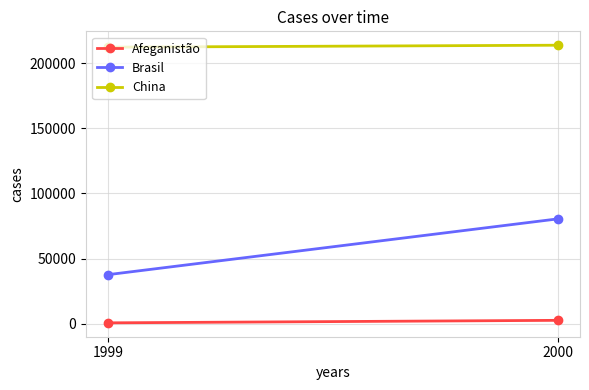

Is the value of China at 2000 greater than the value of Afeganistão at 1999?

Yes